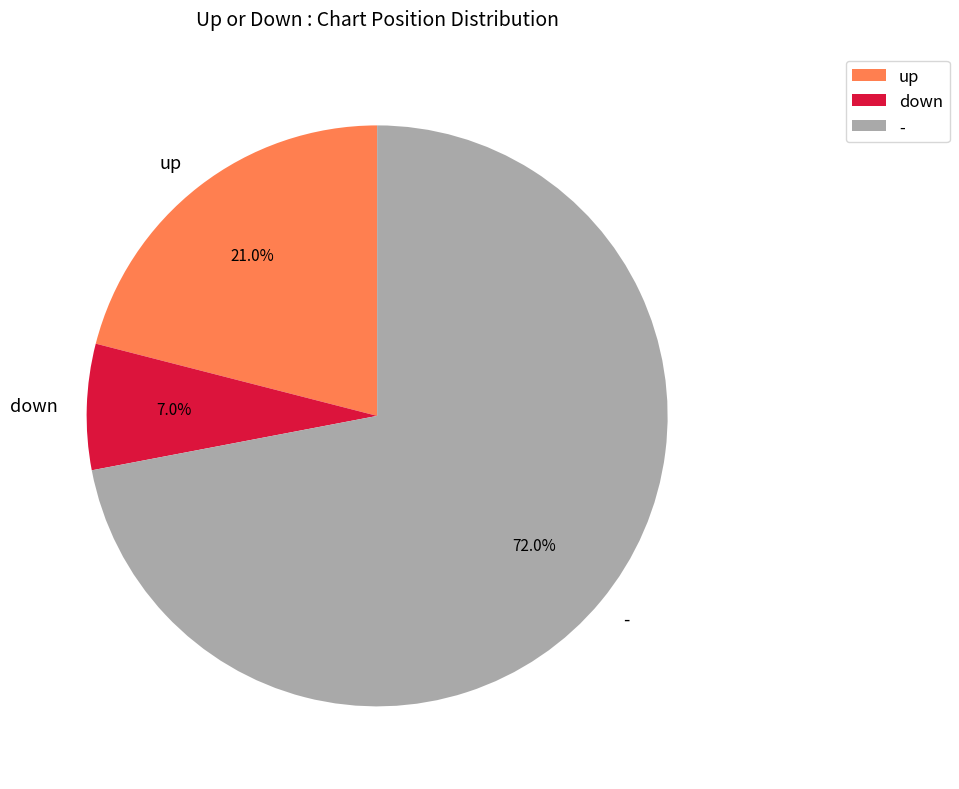

What is the ratio of the value at down to the value at up?

0.3